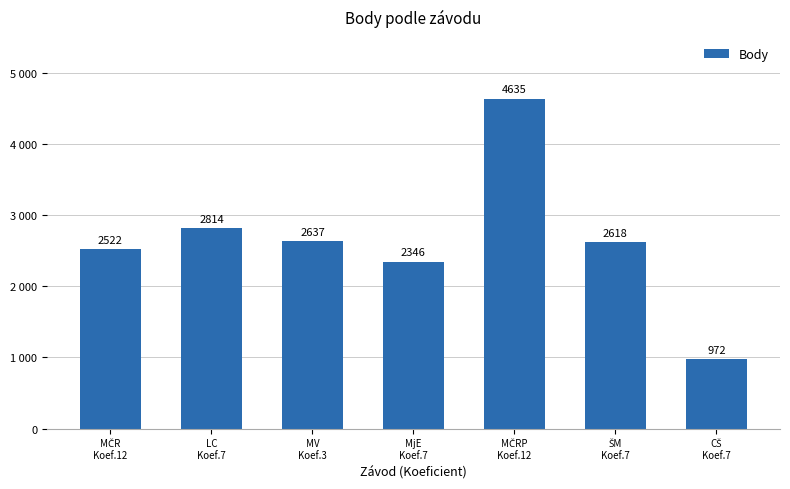

Rank the categories by value from lowest to highest.

CŠ
Koef.7, MjE
Koef.7, MČR
Koef.12, ŠM
Koef.7, MV
Koef.3, LC
Koef.7, MČRP
Koef.12